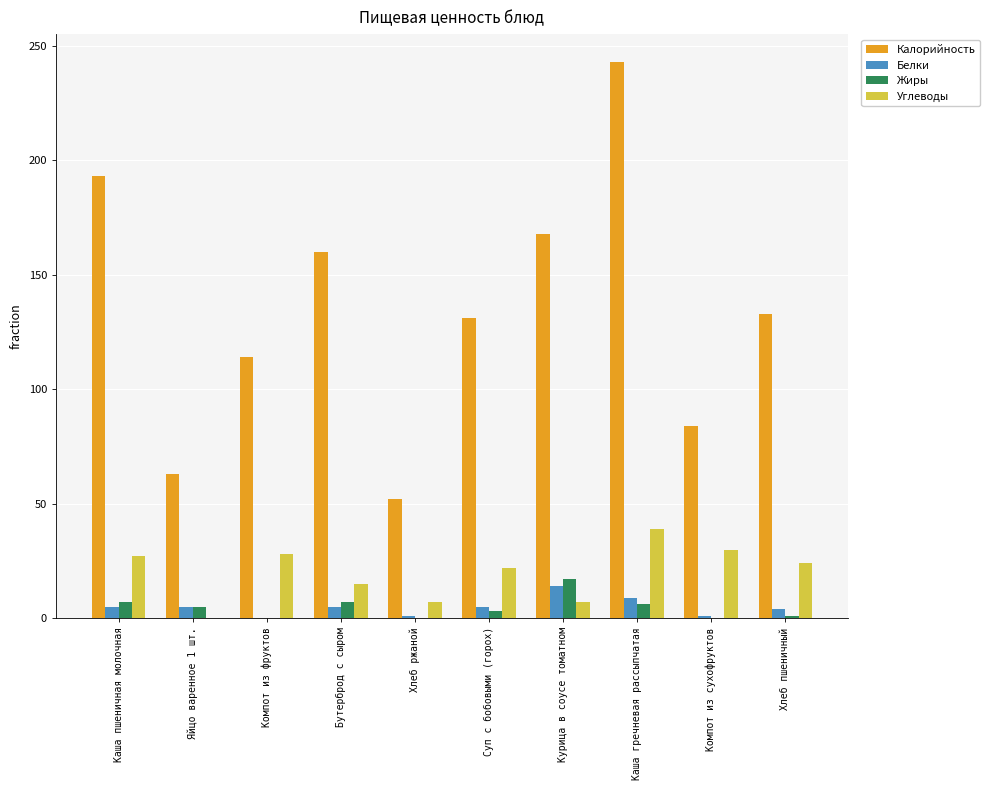

Count the number of categories in the chart.

10